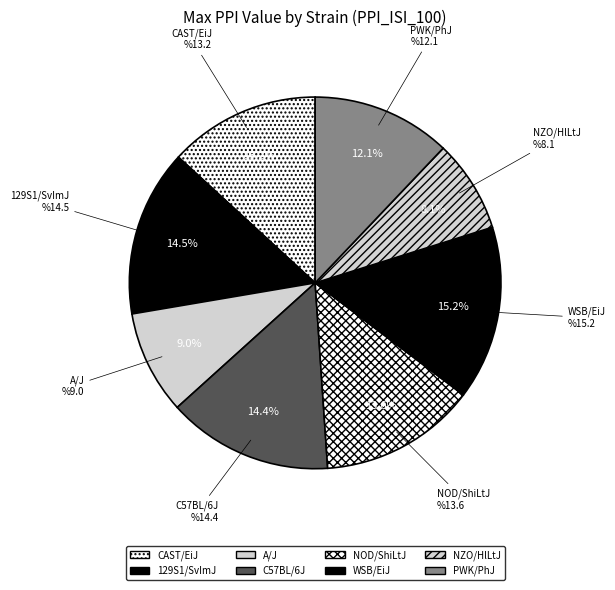

To the nearest percent, what is the average slice percentage?

12%